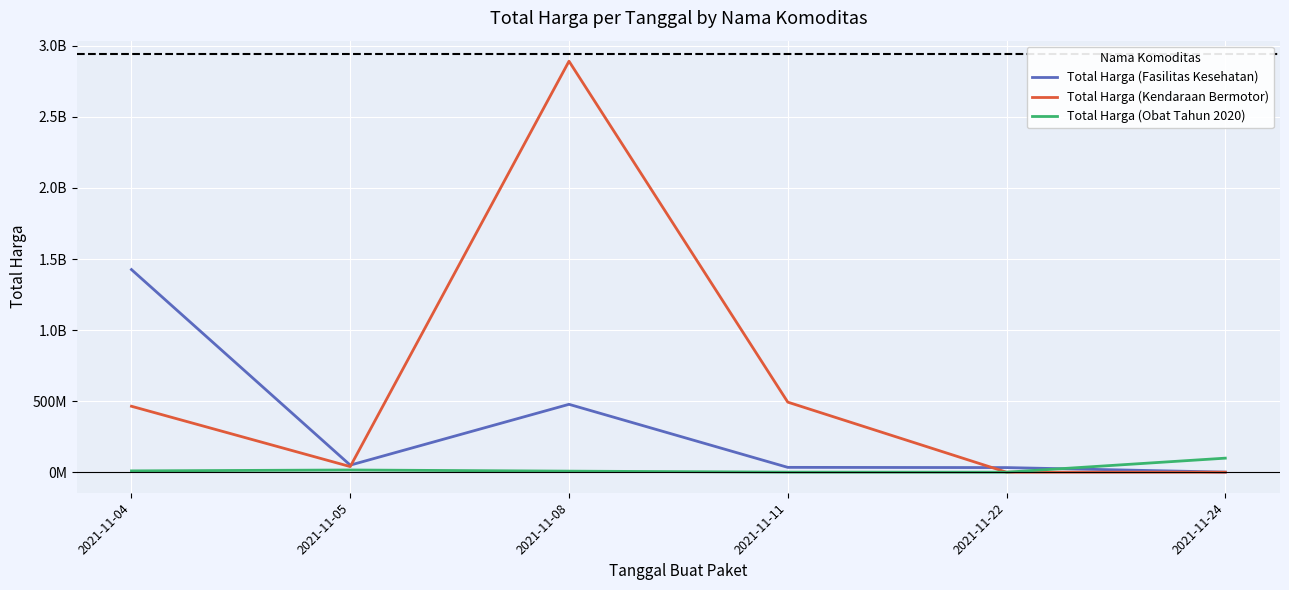

At which label does Total Harga (Fasilitas Kesehatan) first exceed 49730040?

2021-11-04